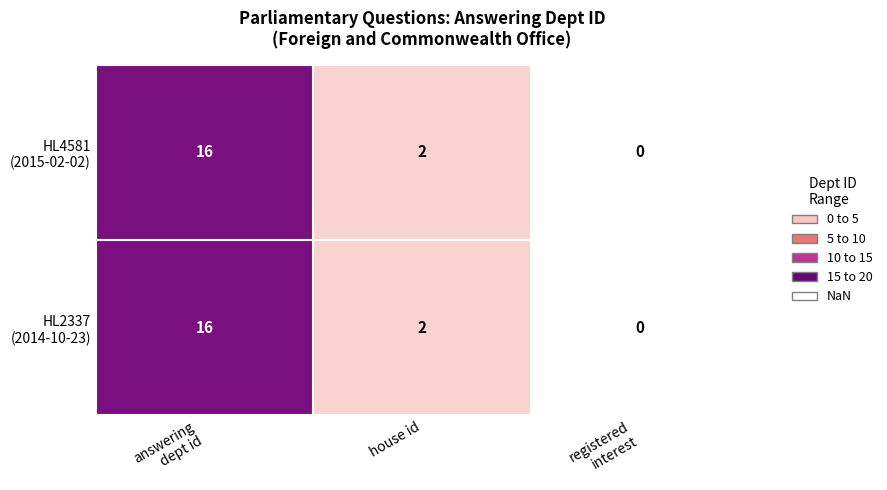

What is the greatest value displayed?

16